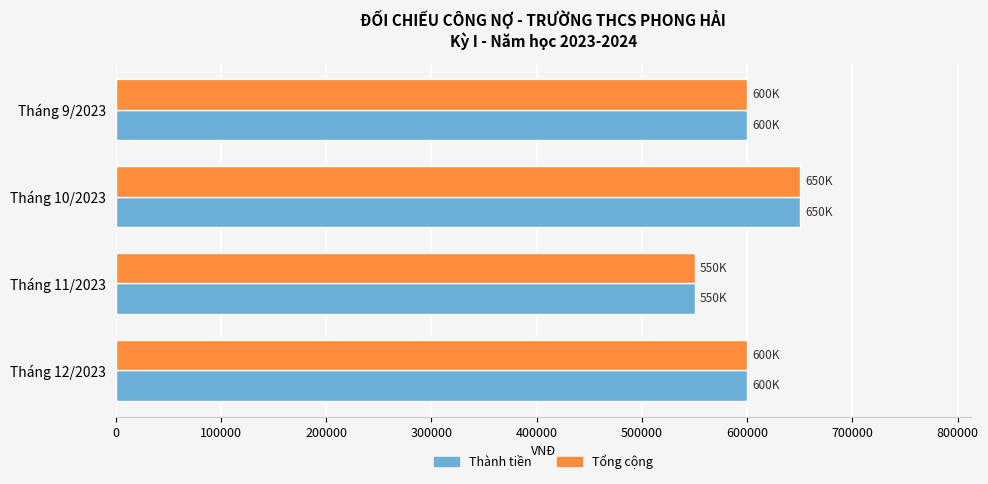

The value of Tổng cộng at Tháng 12/2023 is 284082. True or false?

False